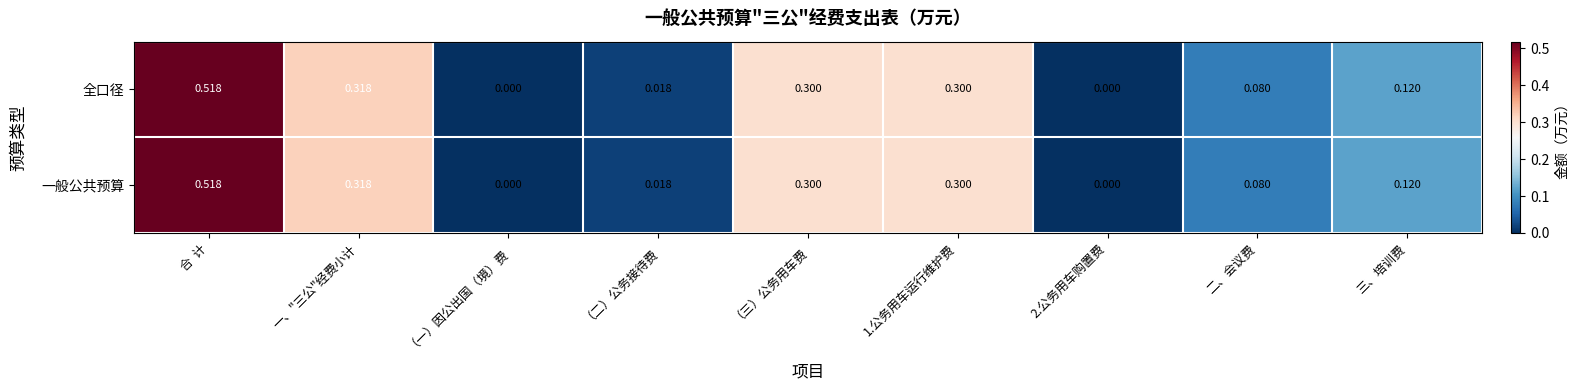

Which label corresponds to the largest value in the chart?

合  计